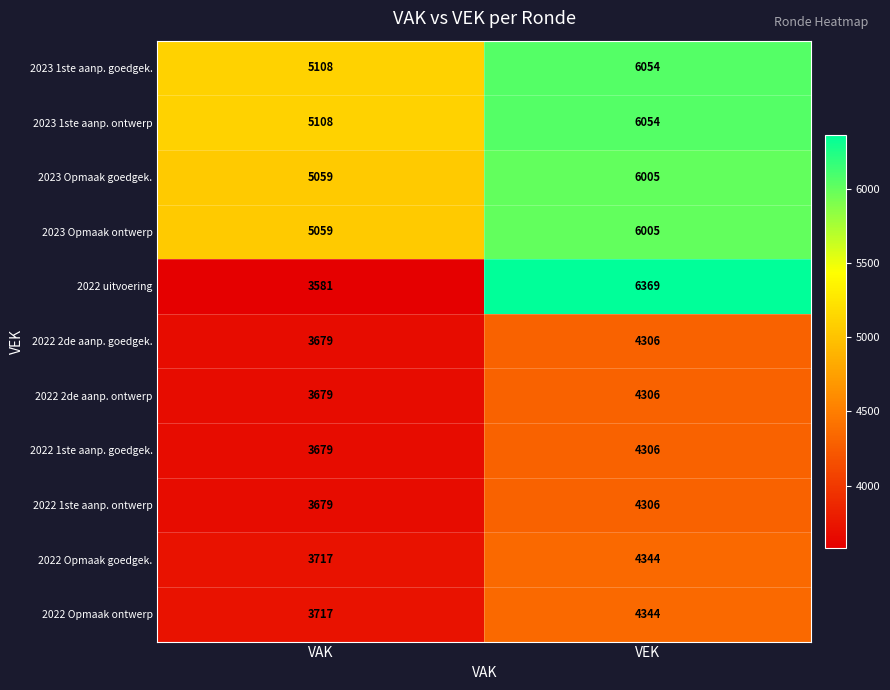

What is the sum of the 2022 Opmaak goedgek. values at VAK and VEK?

8061